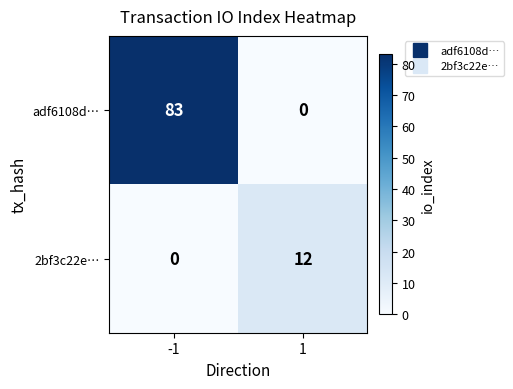

What is the greatest value displayed?

83